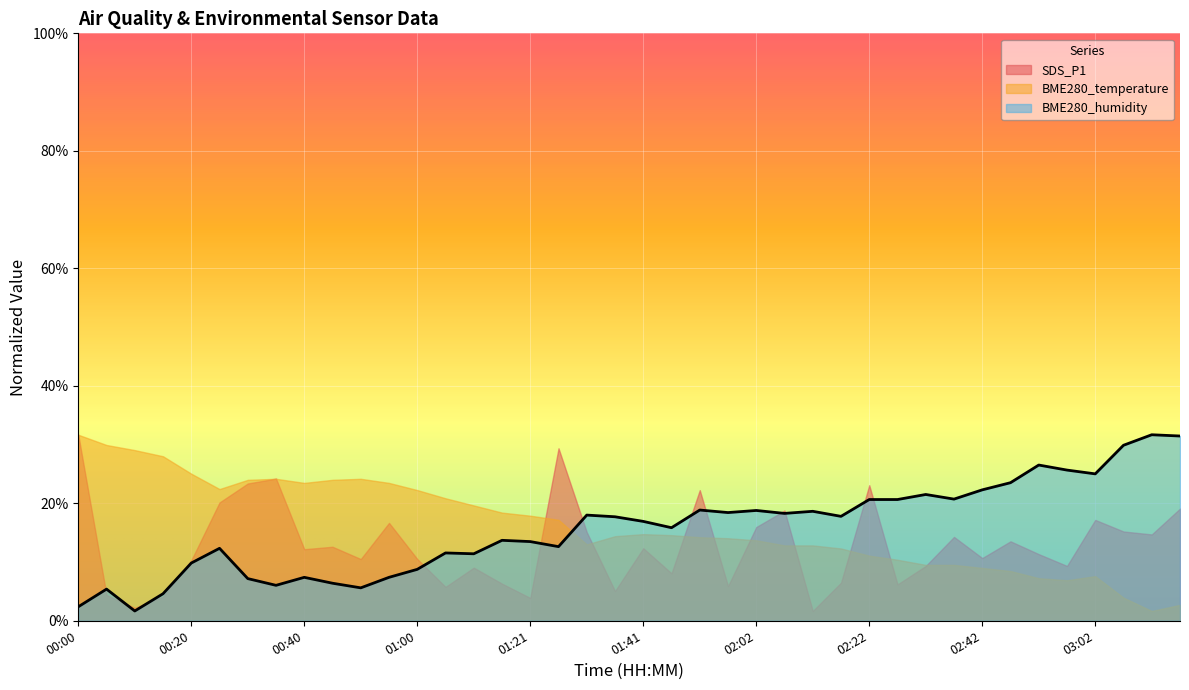

After their last crossing, which series has the higher values: BME280_temperature or BME280_humidity?

BME280_humidity